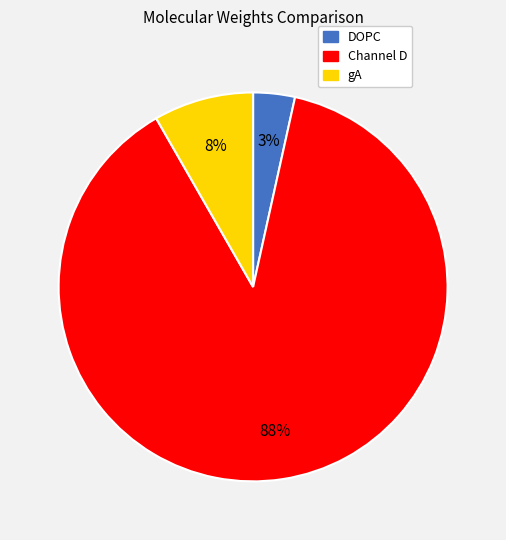

True or false: DOPC accounts for 10% of the total.

False